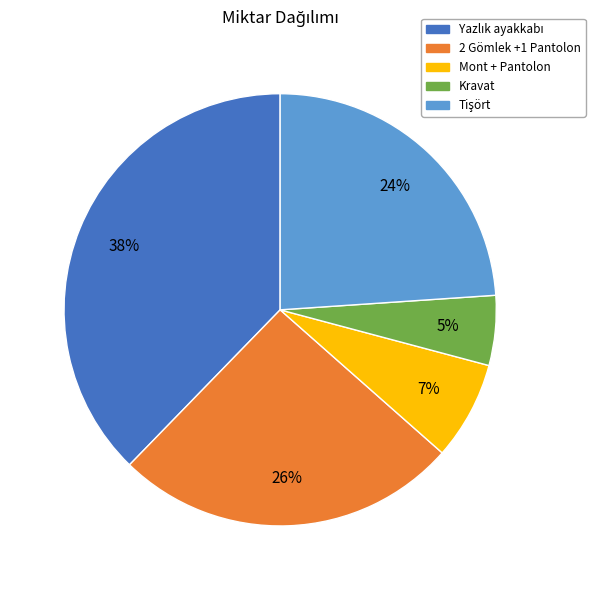

How many segments does this pie chart have?

5